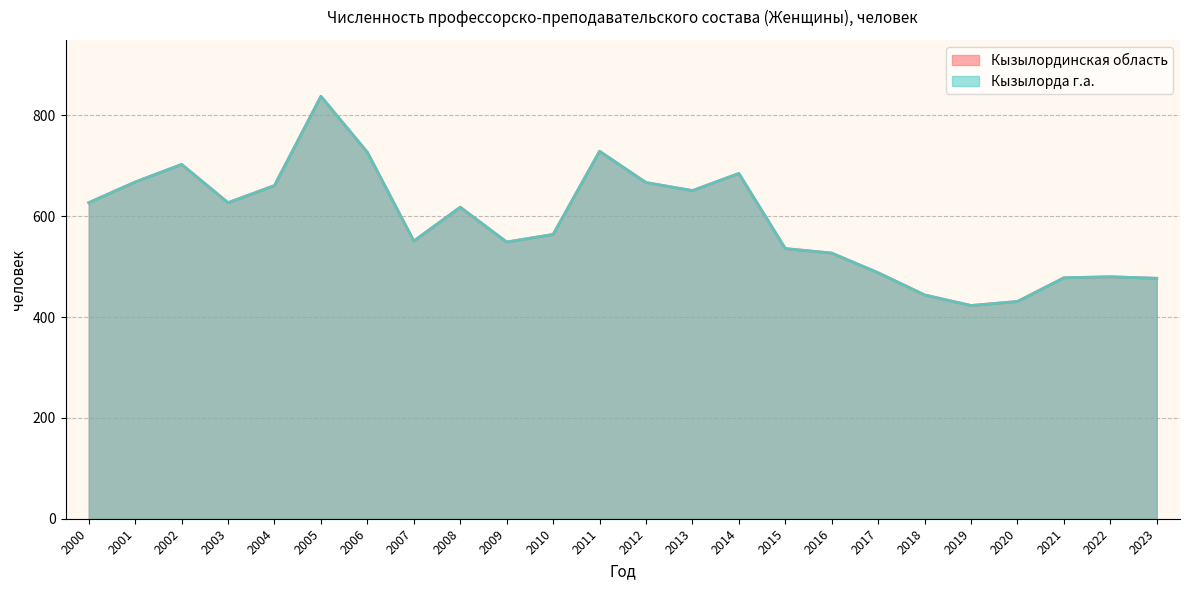

Read the Кызылорда г.а. value at 2016, to the nearest 10.

530